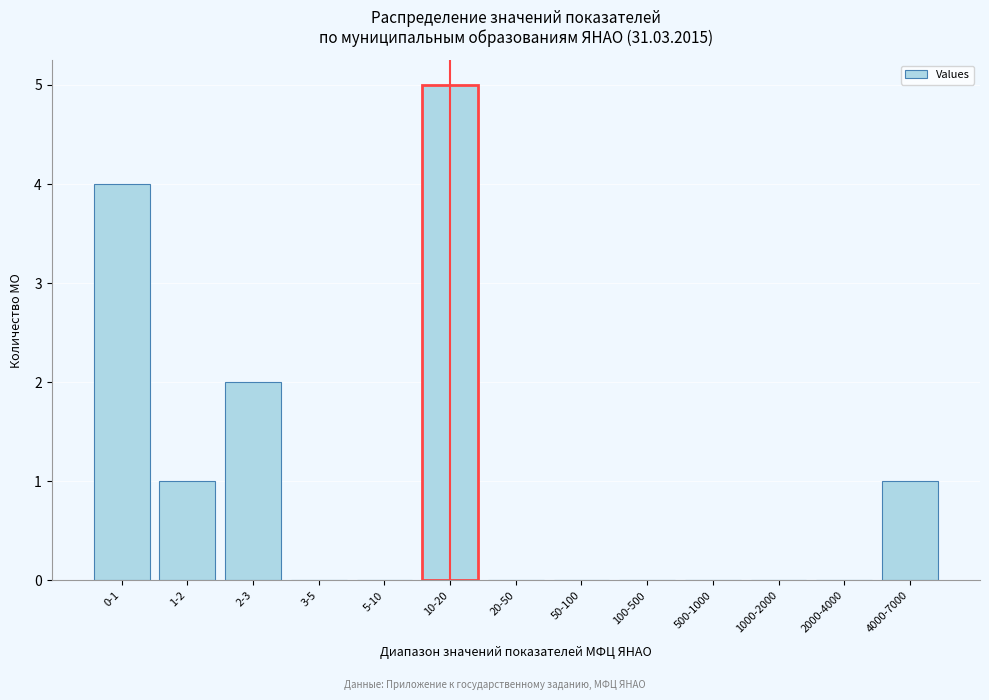

Reading left to right, extract all data points from this chart.

0-1=4	1-2=1	2-3=2	3-5=0	5-10=0	10-20=5	20-50=0	50-100=0	100-500=0	500-1000=0	1000-2000=0	2000-4000=0	4000-7000=1